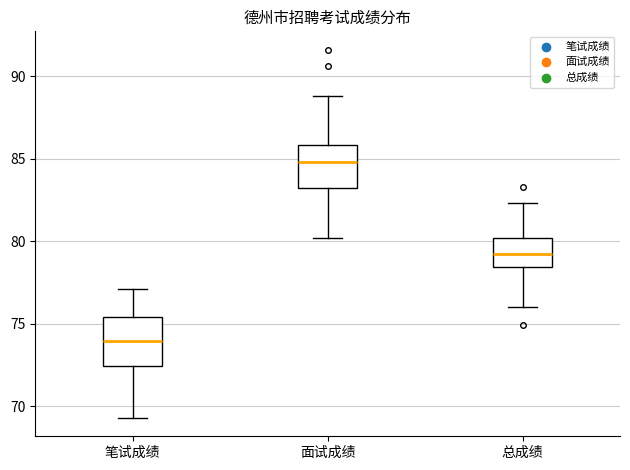

Which box's median line is the highest?

面试成绩